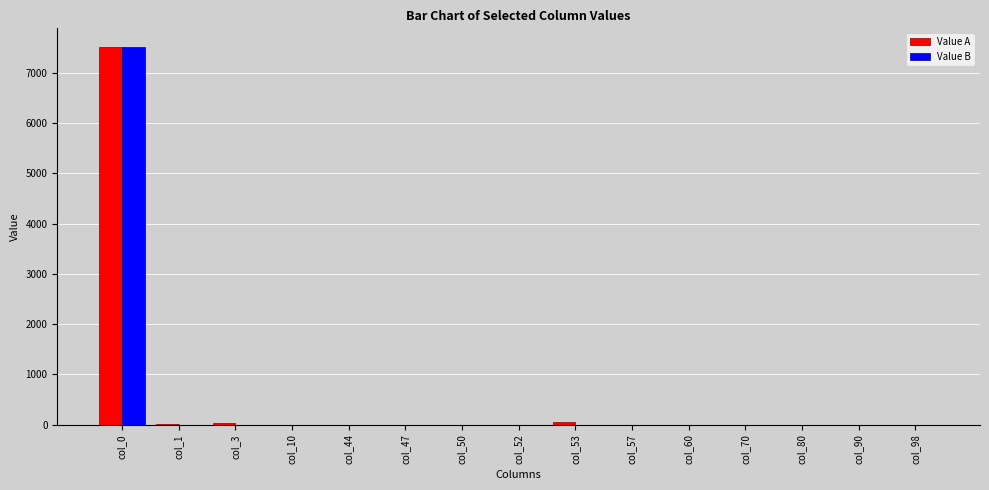

At which category is the sum across all series the highest?

col_0